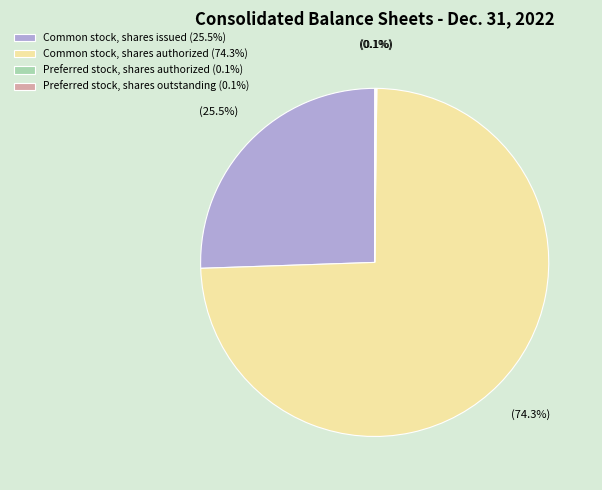

Is there any slice that represents more than half of the pie?

Yes